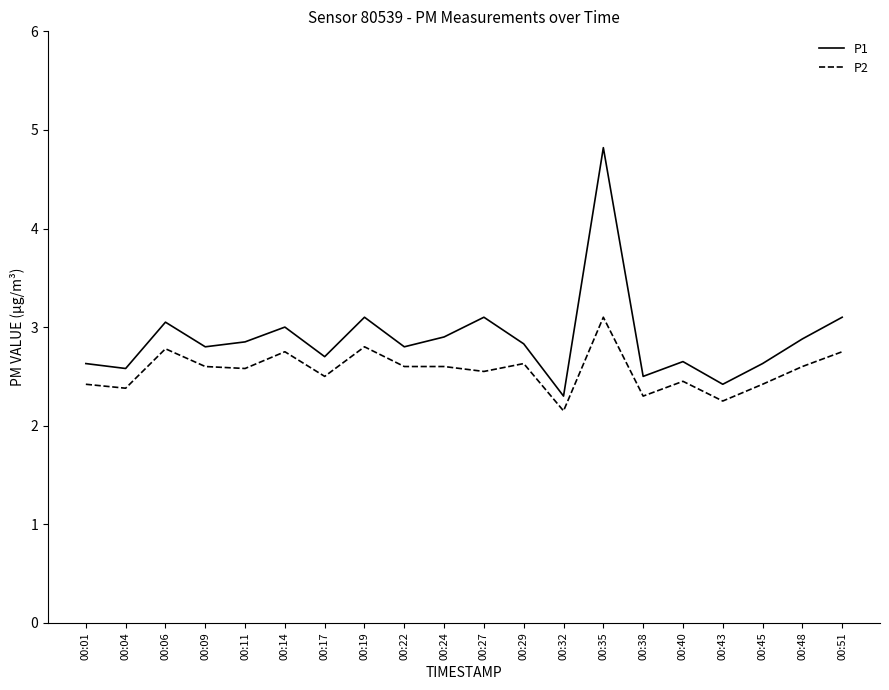

Which category has the highest value across all series?

00:35